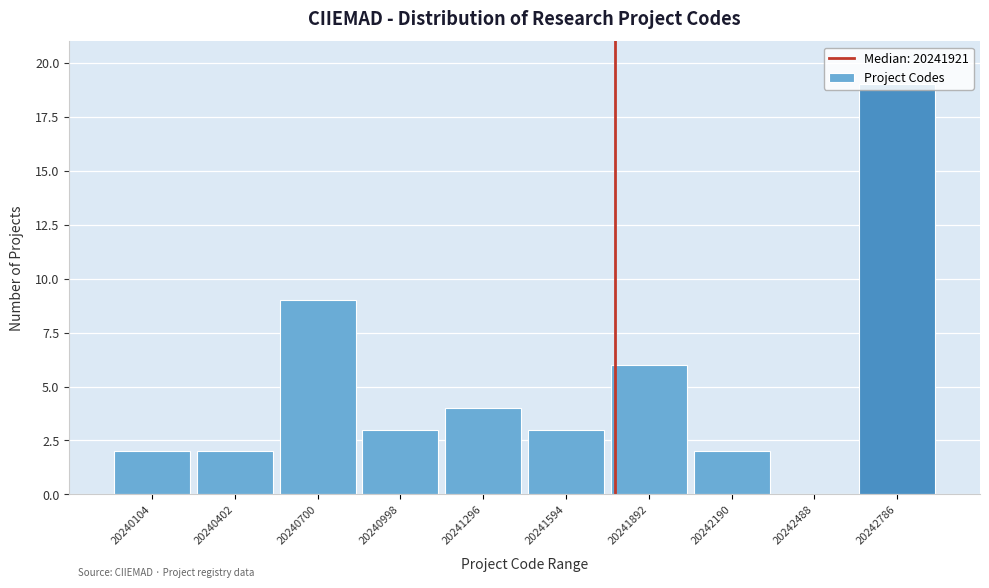

Between 20240998 and 20240402, which is larger?

20240998